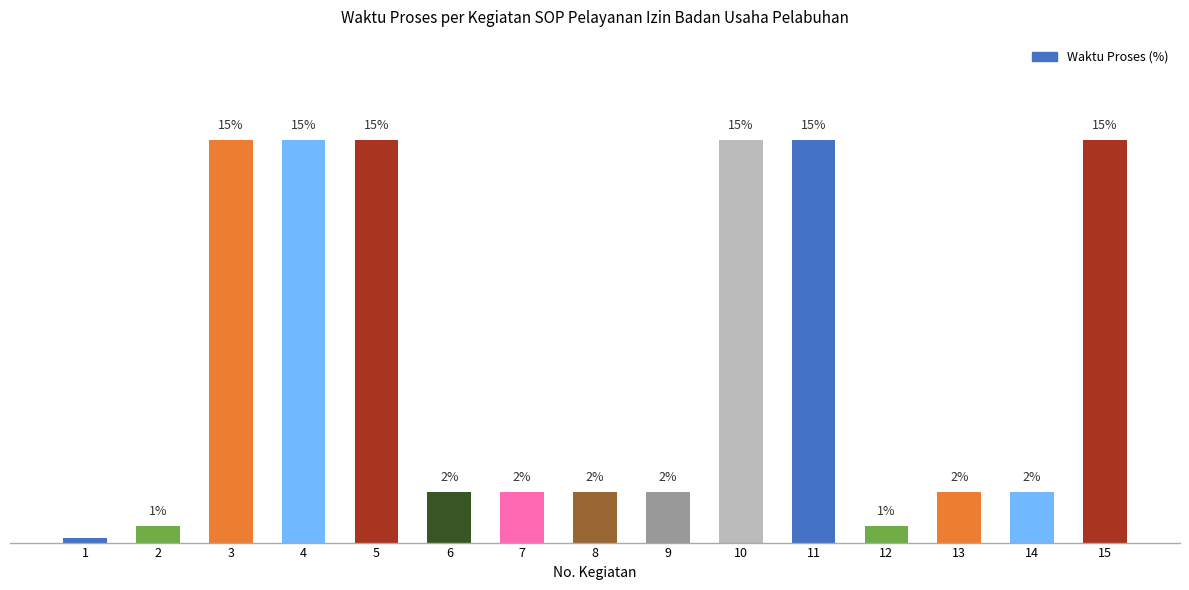

List the labels in order of value, largest first.

3, 4, 5, 10, 11, 15, 6, 7, 8, 9, 13, 14, 2, 12, 1